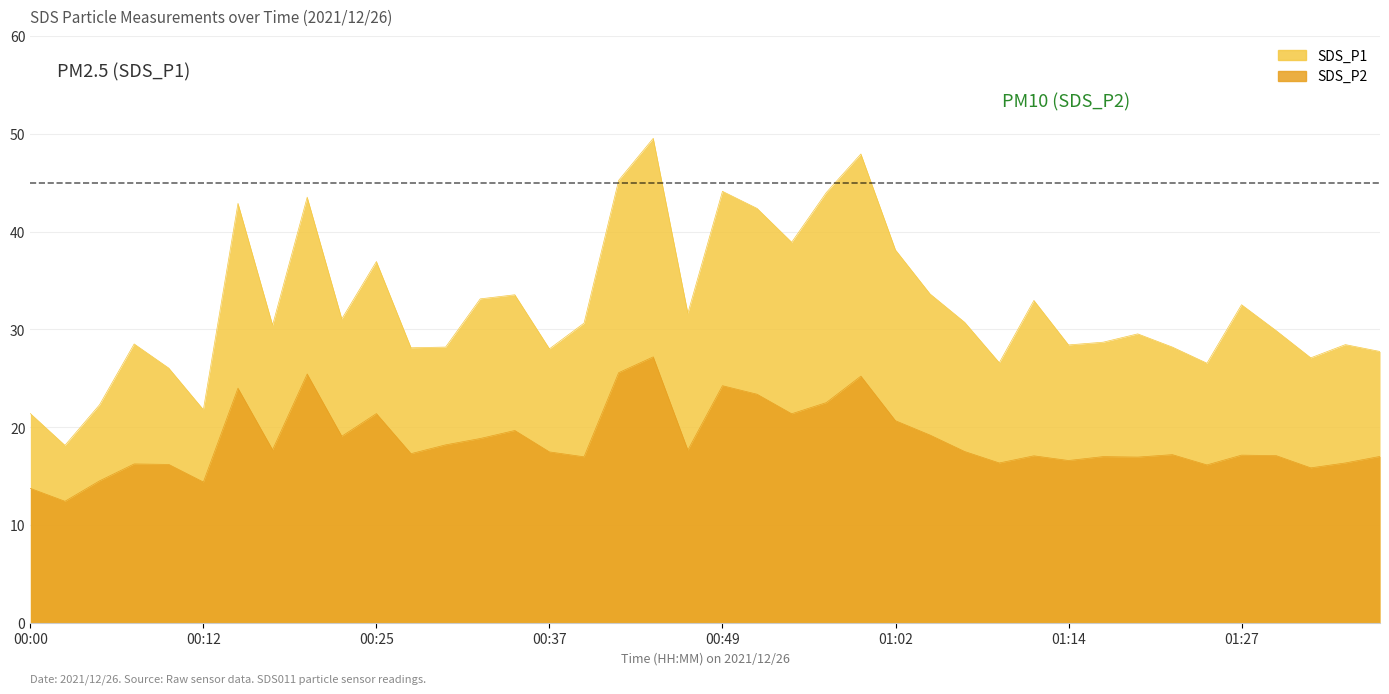

Which series has the largest total across all categories?

SDS_P1